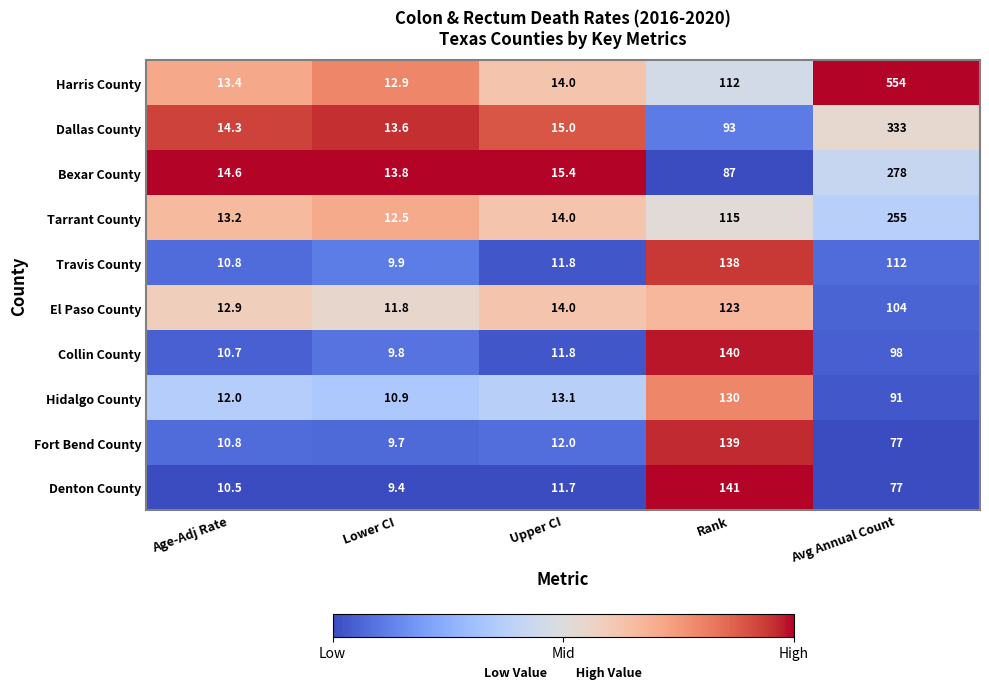

Is it true that Dallas County equals 3.4 at Upper CI?

False